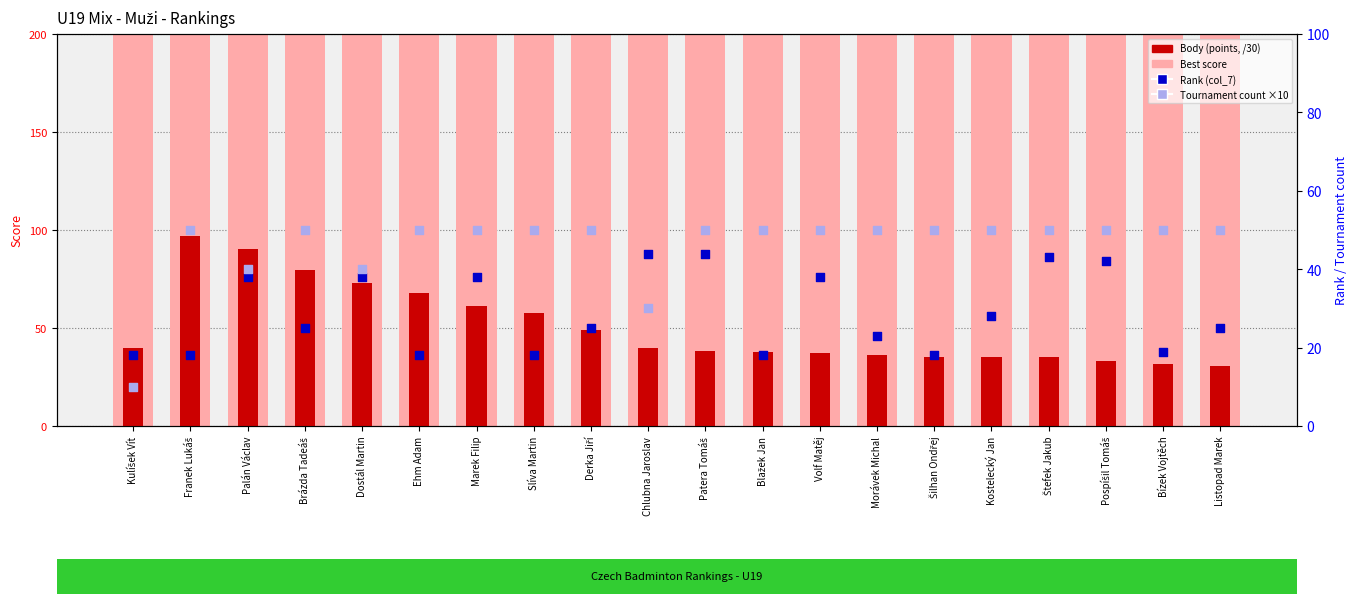

Is the value of Body (points, /30) at Franek Lukáš greater than the value of Best score at Derka Jiří?

No